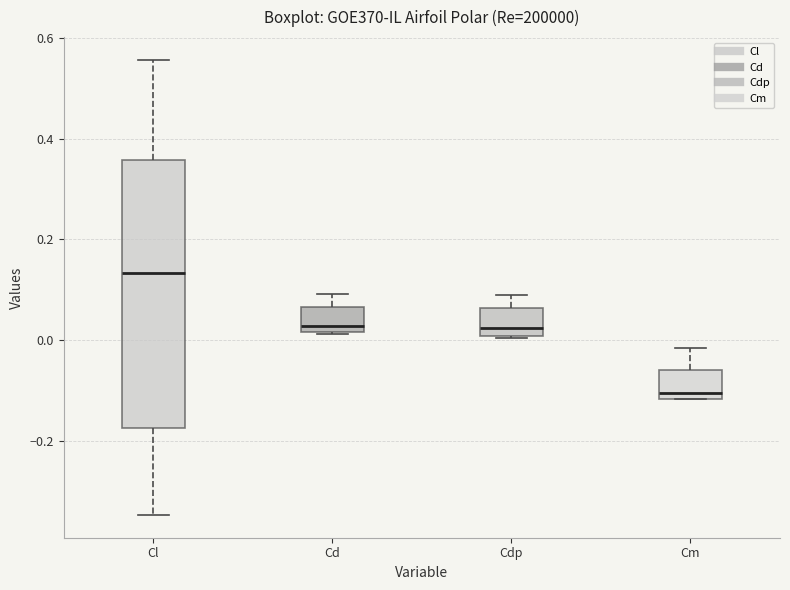

Reading left to right, transcribe this box plot: for each box, give where its median line is, the range the box spans, and where its two whiskers end, as read against the y-axis. The values are not printed on the chart, so give them approximately, as read against the axis.

Cl: median 0.14, box -0.18 to 0.36, whiskers -0.34 to 0.56
Cd: median 0.02 (just above the box's lower edge), box 0.02 to 0.06, whiskers 0.02 to 0.10
Cdp: median 0.02, box 0.00 to 0.06, whiskers 0.00 to 0.08
Cm: median -0.10, box -0.12 to -0.06, whiskers -0.12 to -0.02